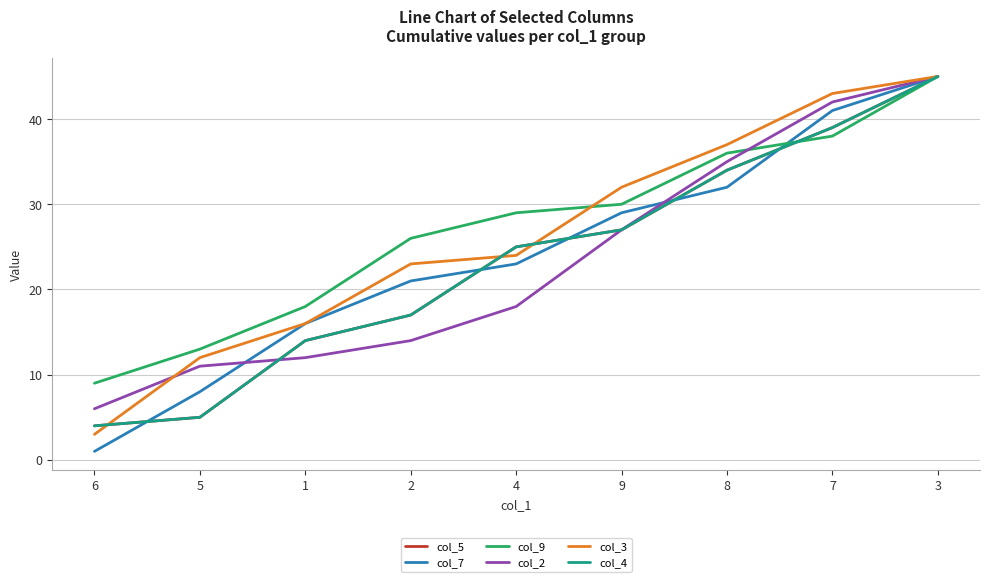

Is this an area chart (filled region under the line)?

No